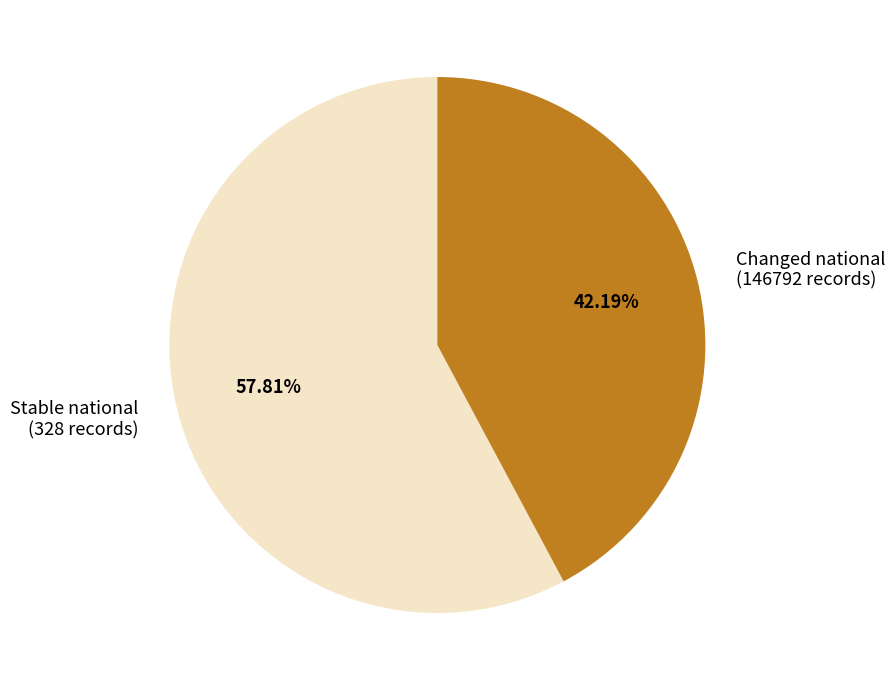

What is the smallest slice in the pie chart?

Changed national (146792 records)